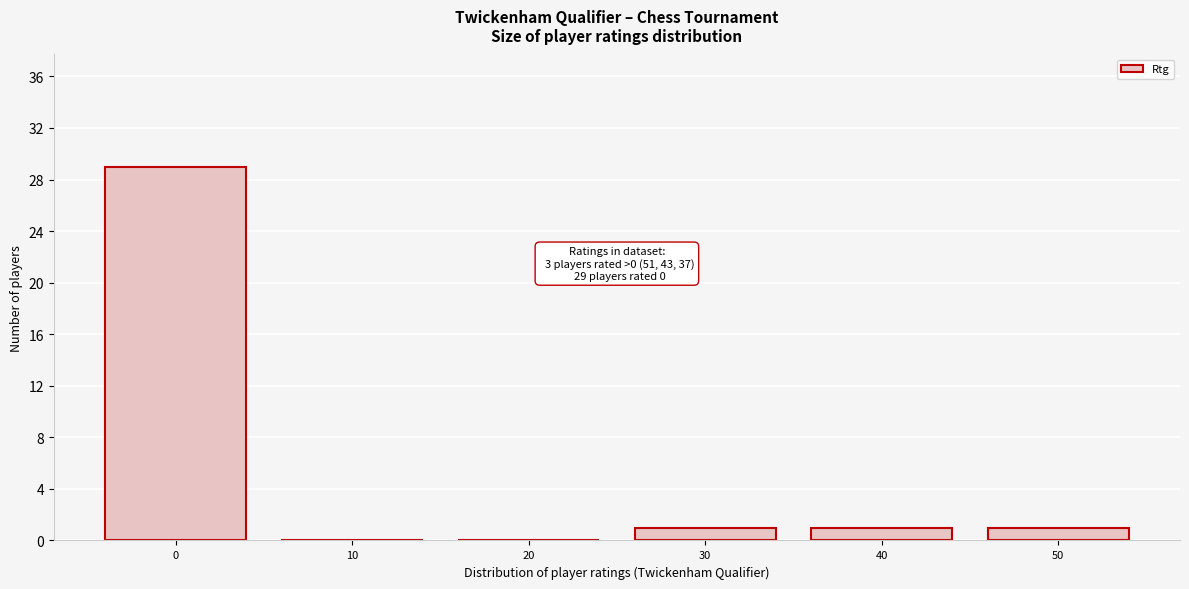

Reading left to right, extract all data points from this chart.

0=29	10=0	20=0	30=1	40=1	50=1